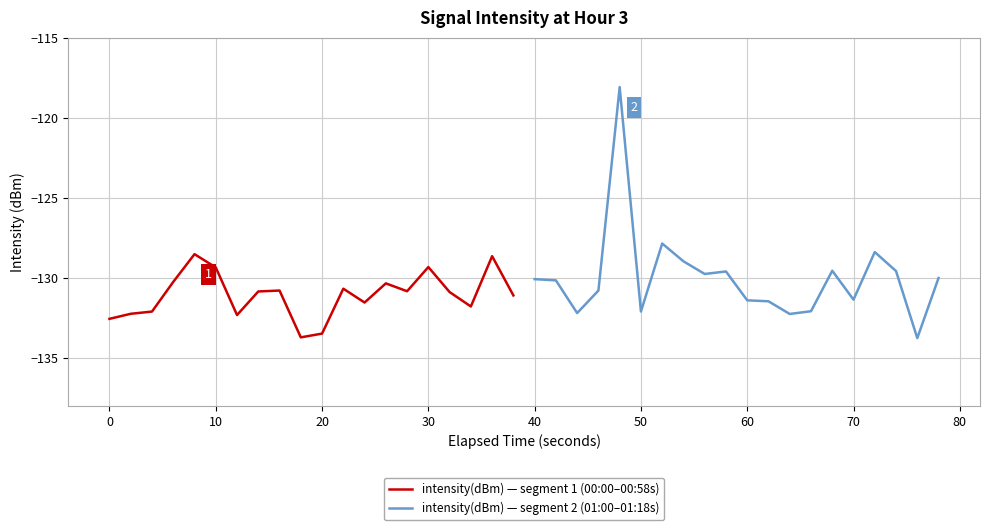

Rank the series by their maximum value, from lowest to highest.

intensity(dBm) — segment 1 (00:00–00:58s), intensity(dBm) — segment 2 (01:00–01:18s)